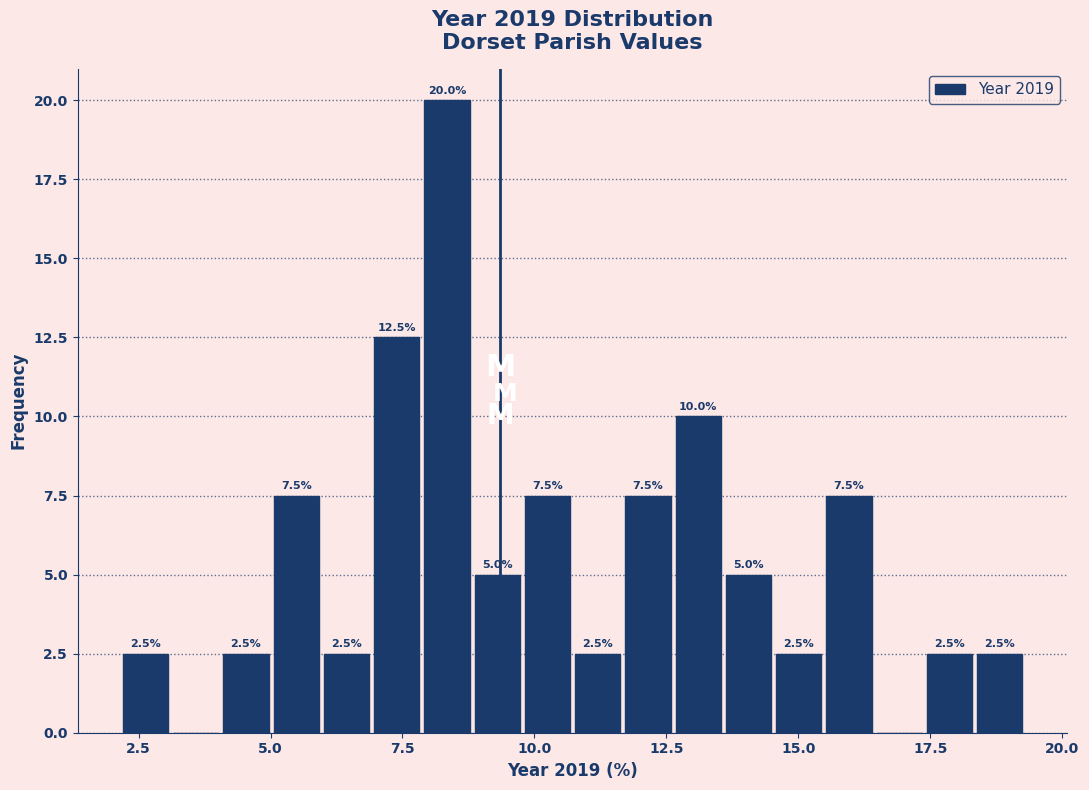

Read against the x-axis, roughly where is the centre of the tallest bar?

8.5